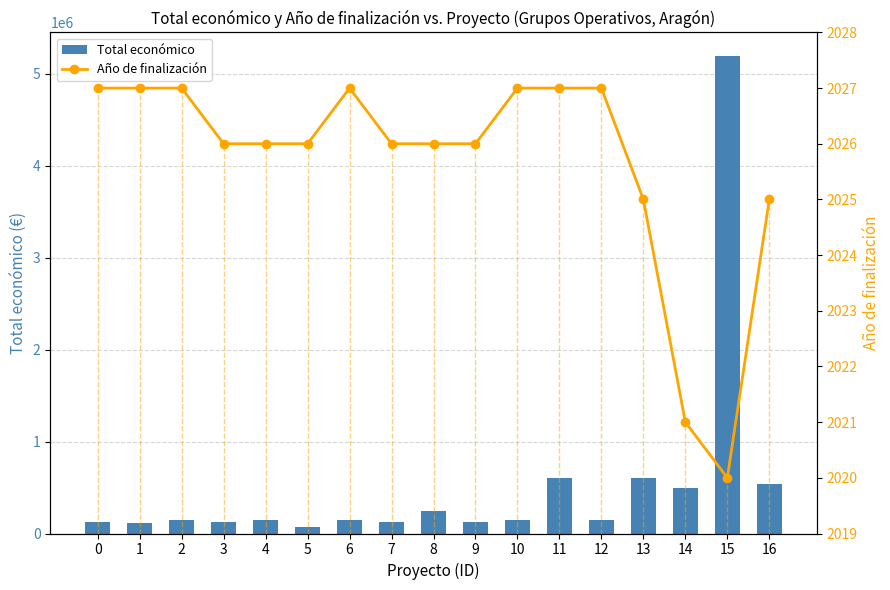

At which label does Total económico first exceed 150000?

8